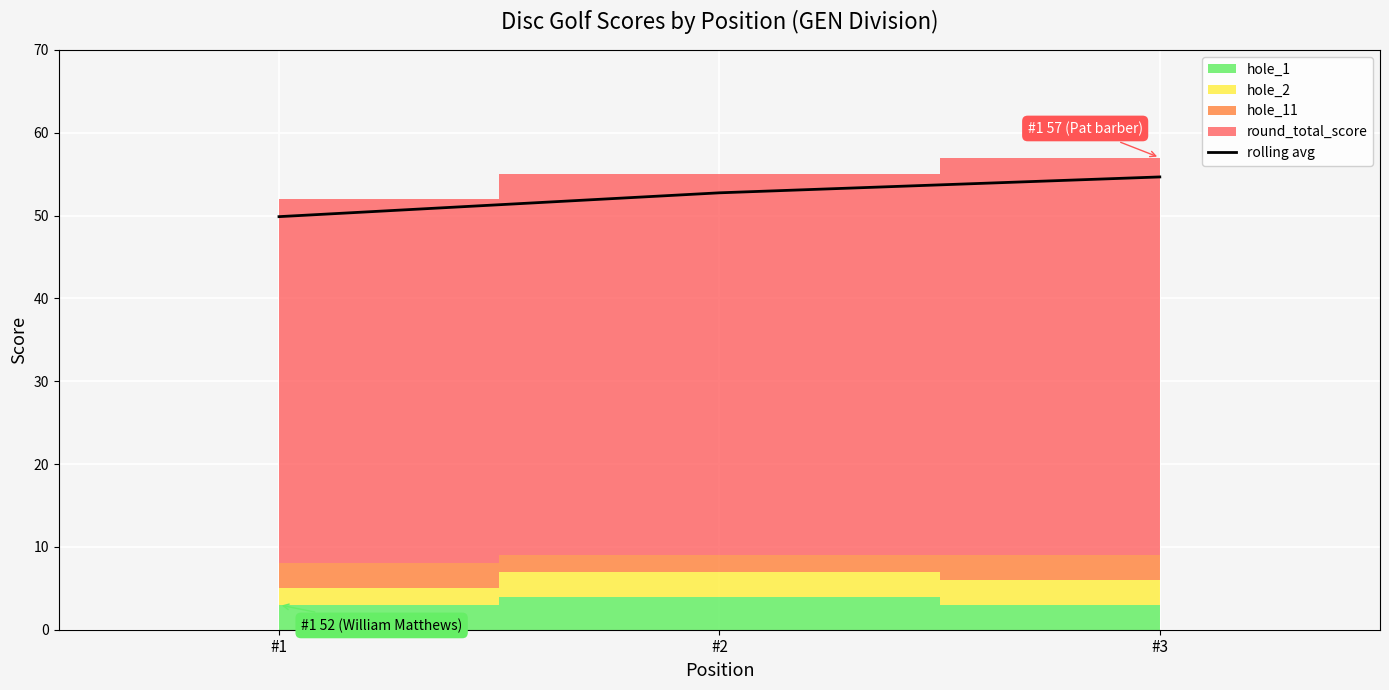

At which label does rolling avg reach its peak?

#3